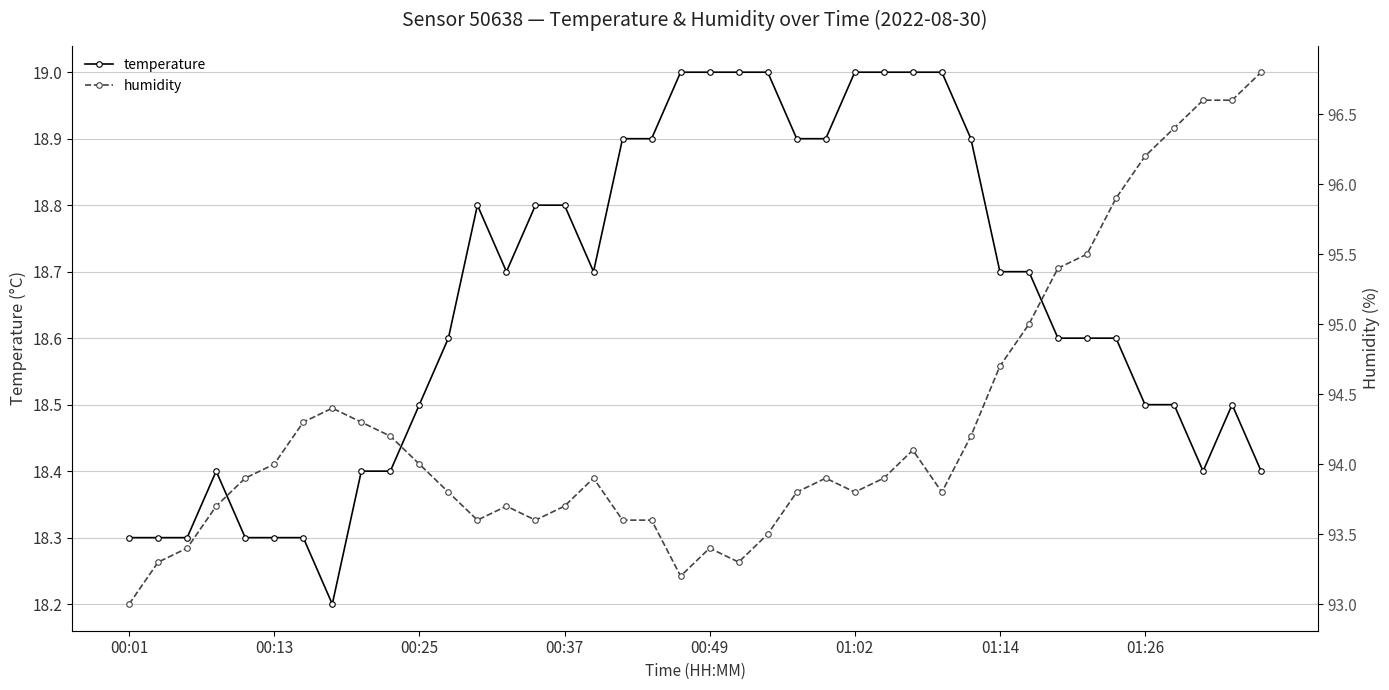

What is the sum of the temperature values at 24 and 22?

37.9